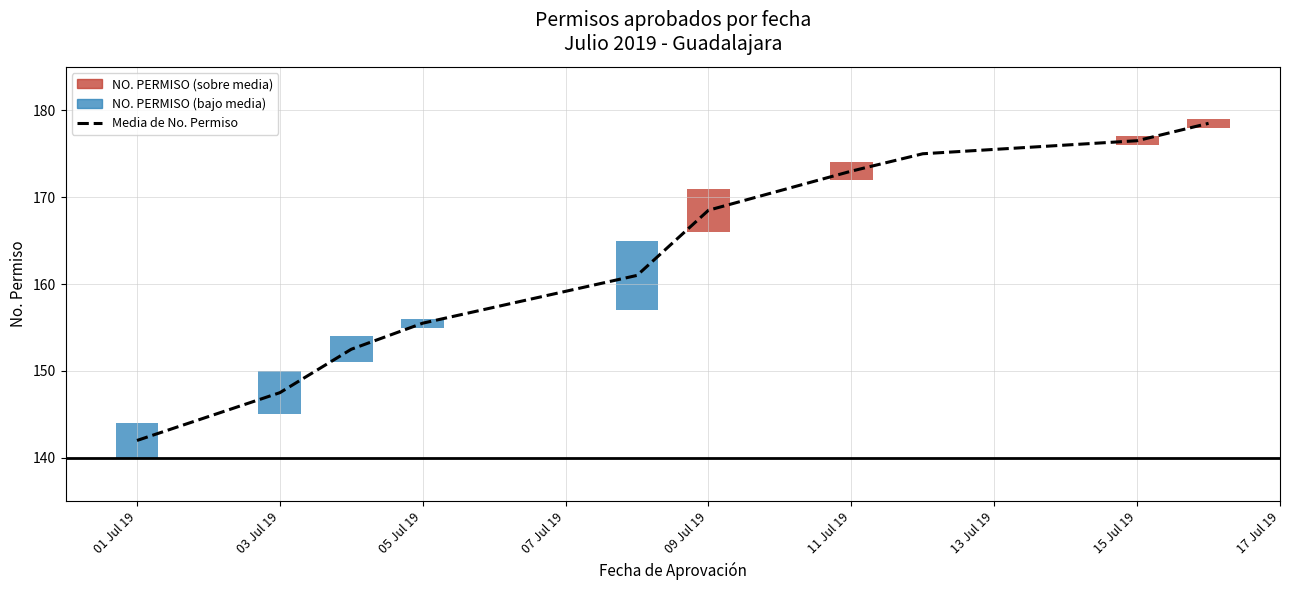

Reading right to left, extract all data points from this chart.

178.5	176.5	175.0	173.0	168.5	161.0	155.5	152.5	147.5	142.0